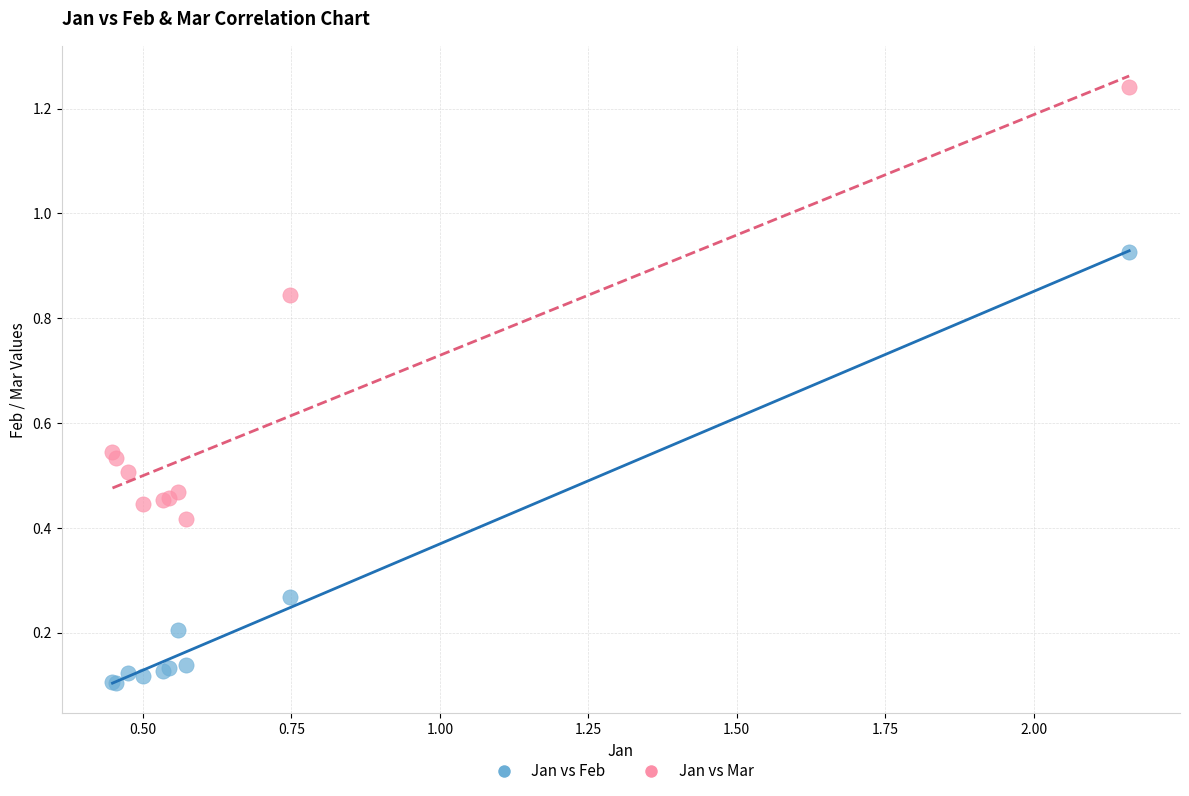

What is the X range (max minus min) for the scatter plot?

1.7